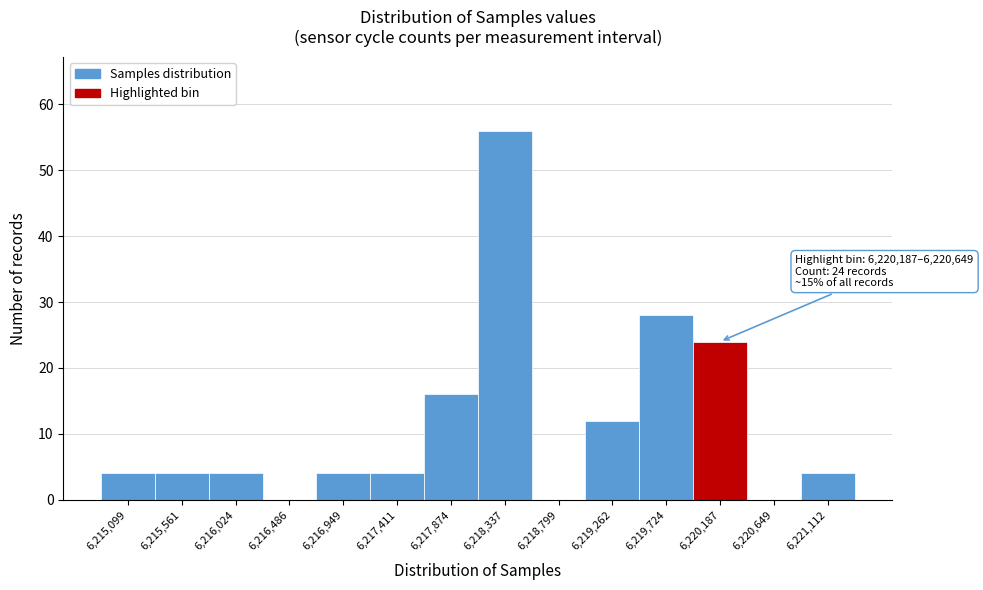

Reading left to right, what are all the values shown in this chart?

6,215,099=4	6,215,561=4	6,216,024=4	6,216,486=0	6,216,949=4	6,217,411=4	6,217,874=16	6,218,337=56	6,218,799=0	6,219,262=12	6,219,724=28	6,220,187=24	6,220,649=0	6,221,112=4